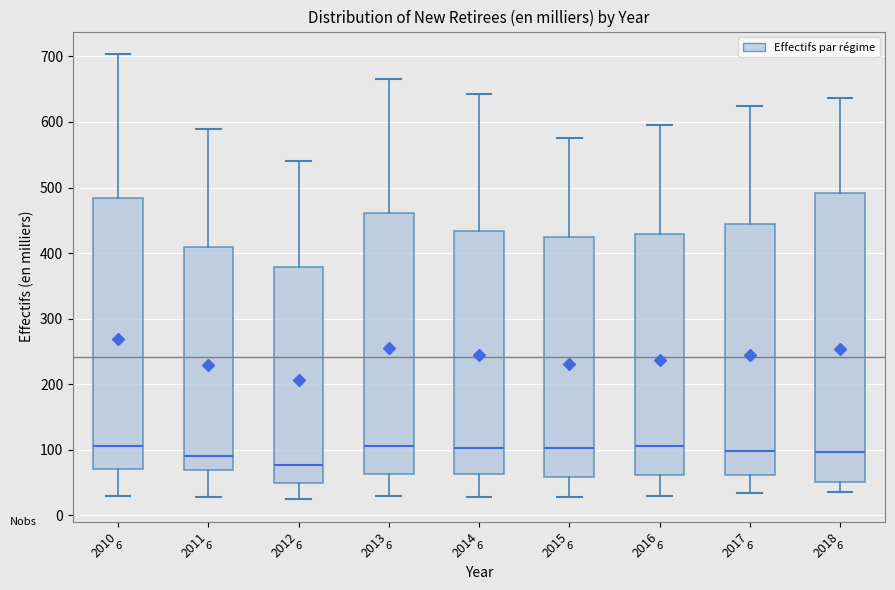

Comparing the boxes themselves (not the whiskers), which one is the tallest?

2018